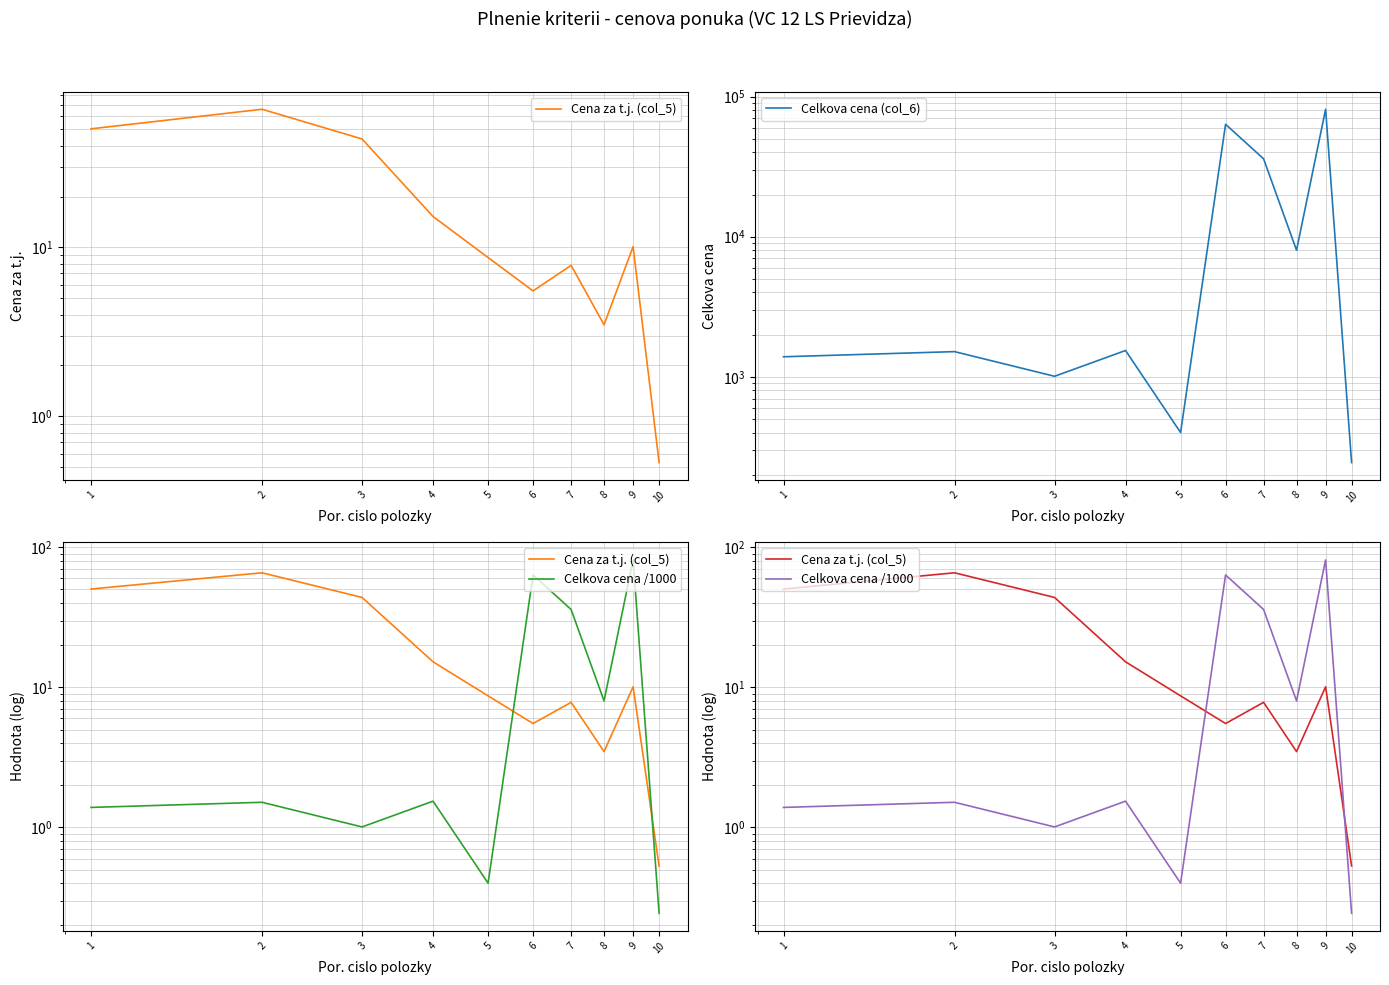

What is the sum of all Cena za t.j. (col_5) values?

211.4